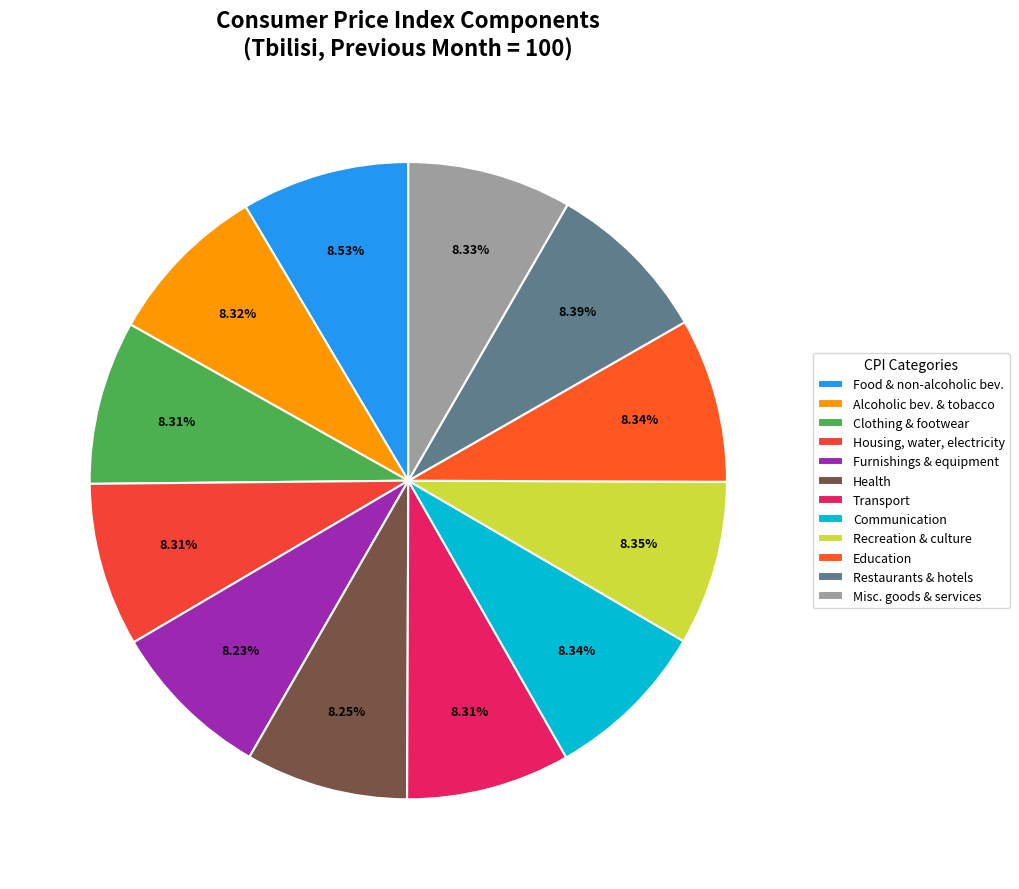

What percentage is the Education slice, to the nearest percent?

8%